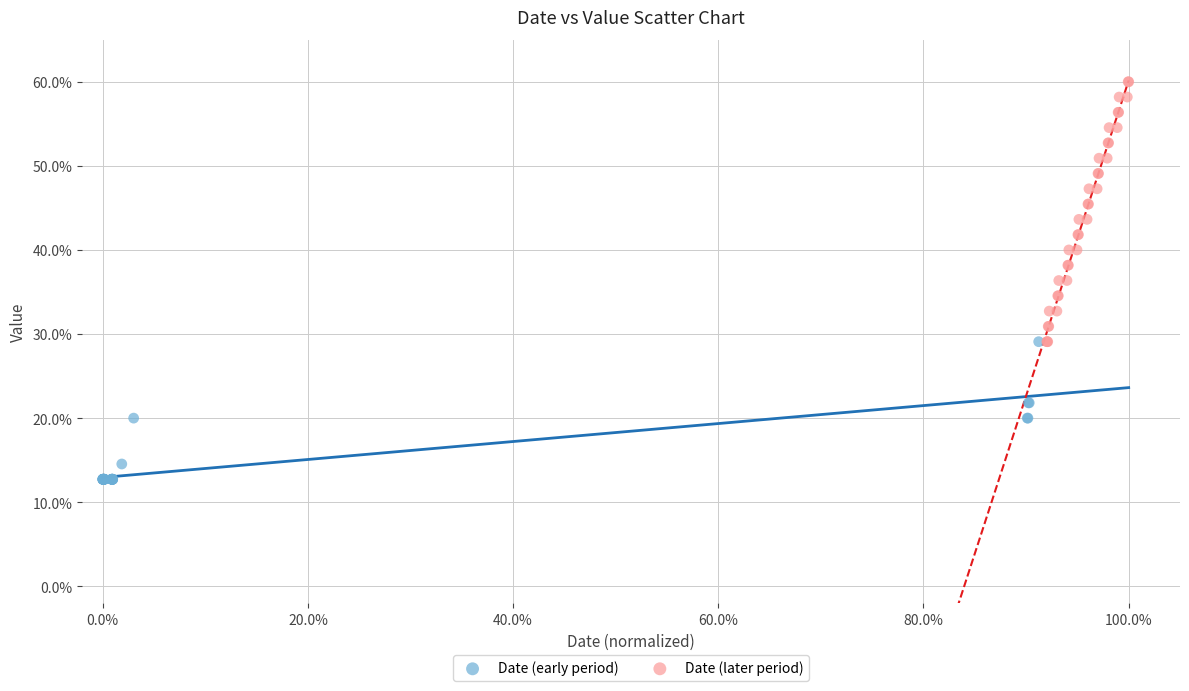

Which series contains the lowest Y value?

Date (early period)